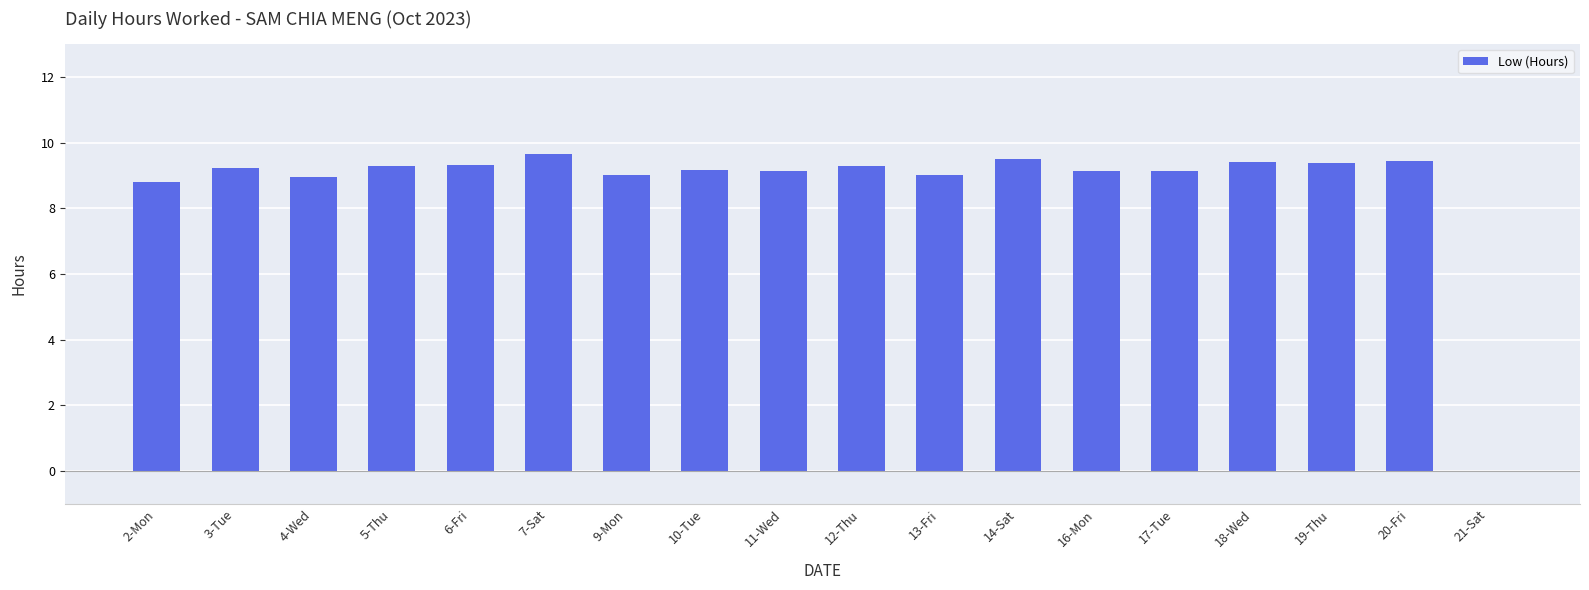

What is the approximate value at 4-Wed?

8.9